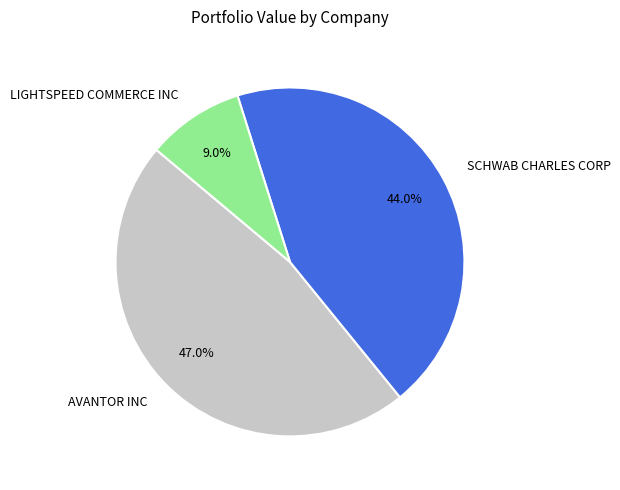

True or false: SCHWAB CHARLES CORP accounts for 44% of the total.

True